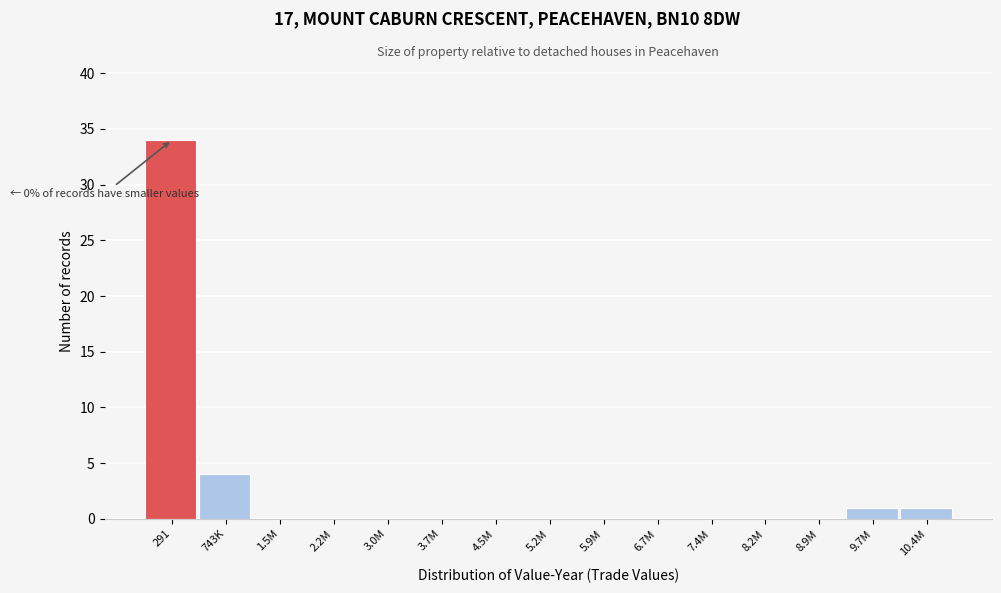

Reading right to left, list all the values displayed in this chart.

10.4M=1	9.7M=1	8.9M=0	8.2M=0	7.4M=0	6.7M=0	5.9M=0	5.2M=0	4.5M=0	3.7M=0	3.0M=0	2.2M=0	1.5M=0	743K=4	291=34